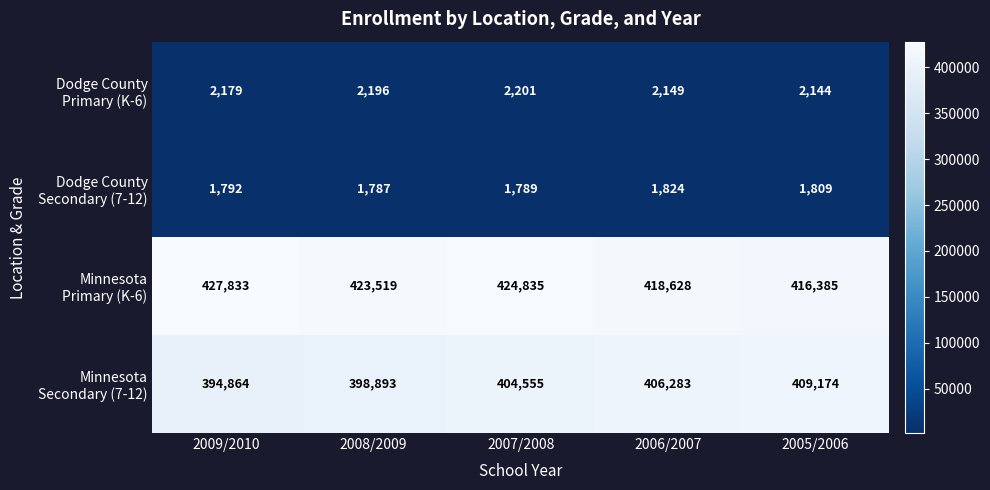

What is the difference between the highest and lowest values at 2009/2010?

426041